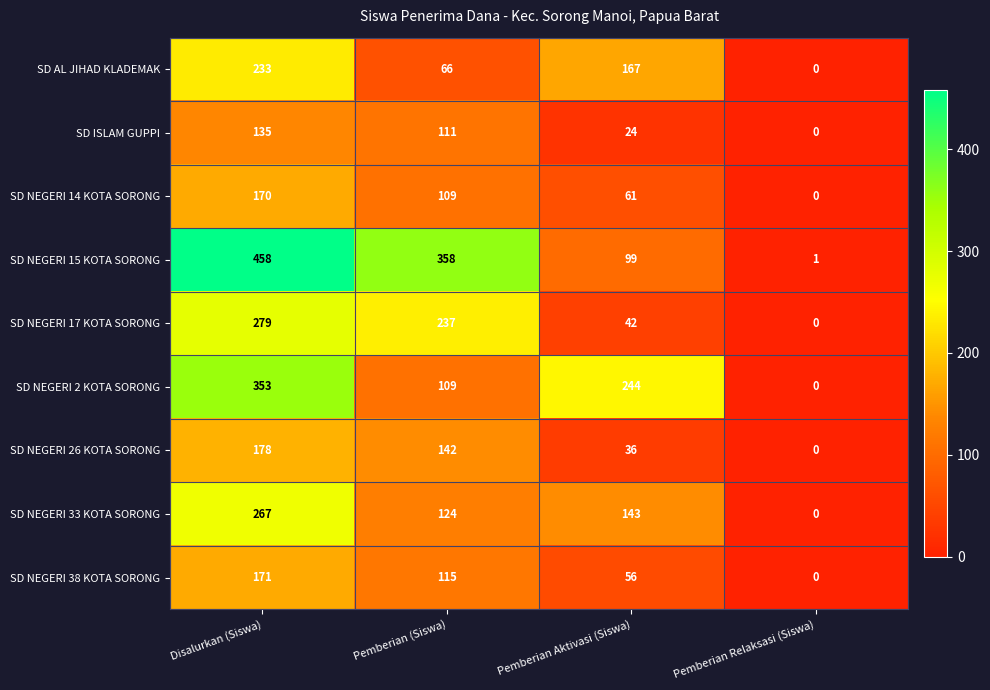

At which category does the chart reach its minimum across all series?

Pemberian Relaksasi (Siswa)